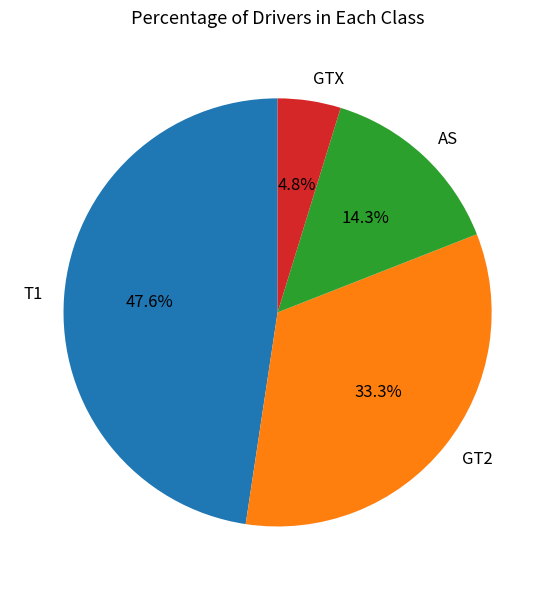

What percentage is NOT represented by T1?

52.4%